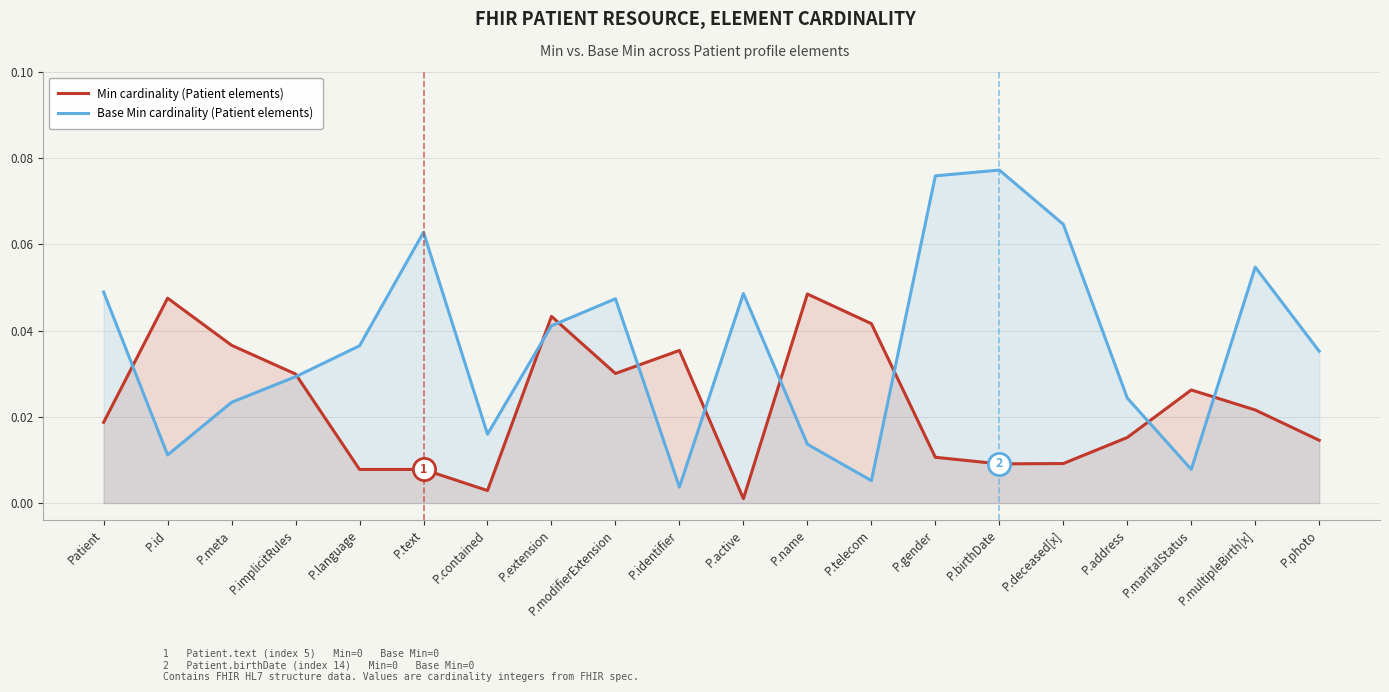

Between P.address and P.id, which is larger?

P.id